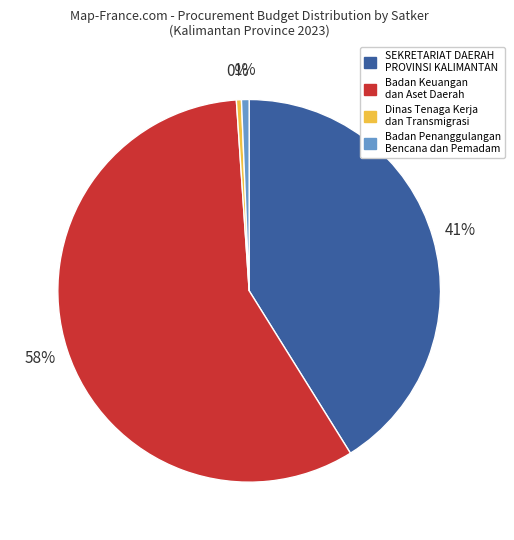

To the nearest percent, what is the difference between the SEKRETARIAT DAERAH PROVINSI KALIMANTAN and Badan Penanggulangan Bencana dan Pemadam slice percentages?

40%